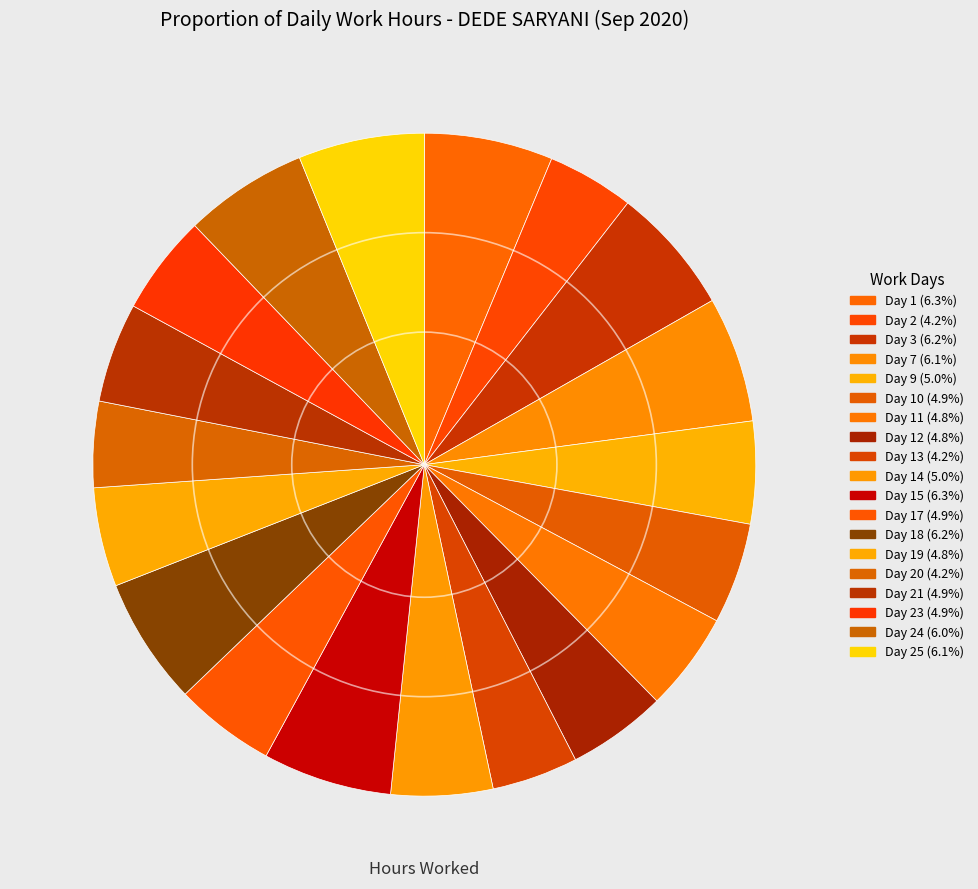

How many segments does this pie chart have?

19